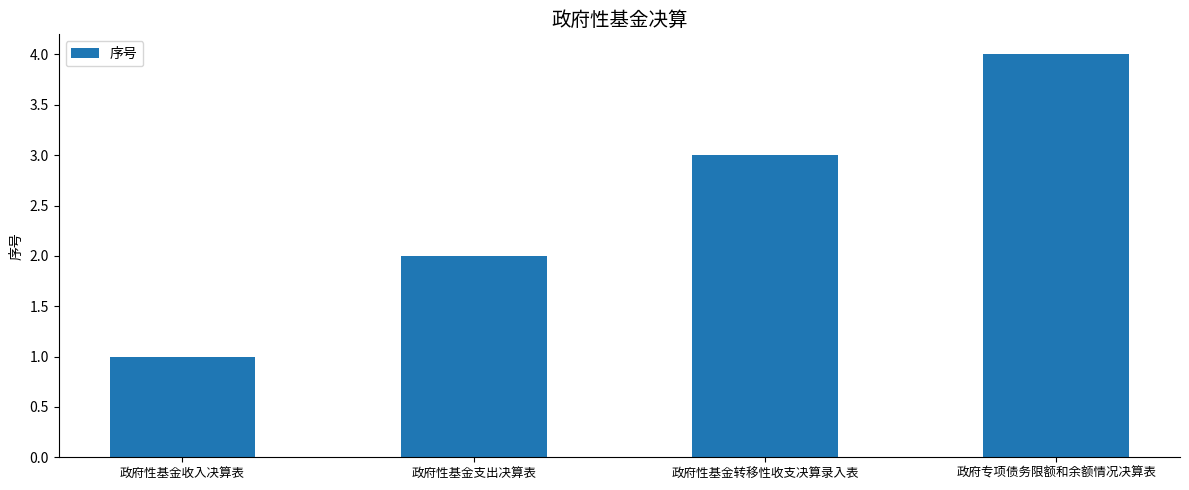

Is it true that the value at 政府性基金收入决算表 is 1?

True